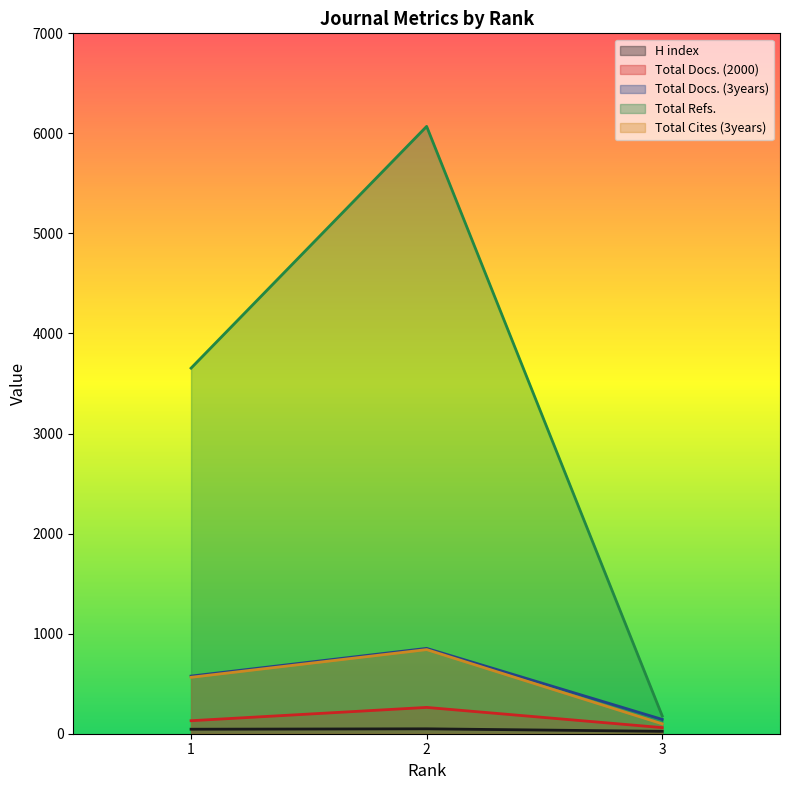

Is it true that Total Docs. (2000) equals 362 at 2?

False